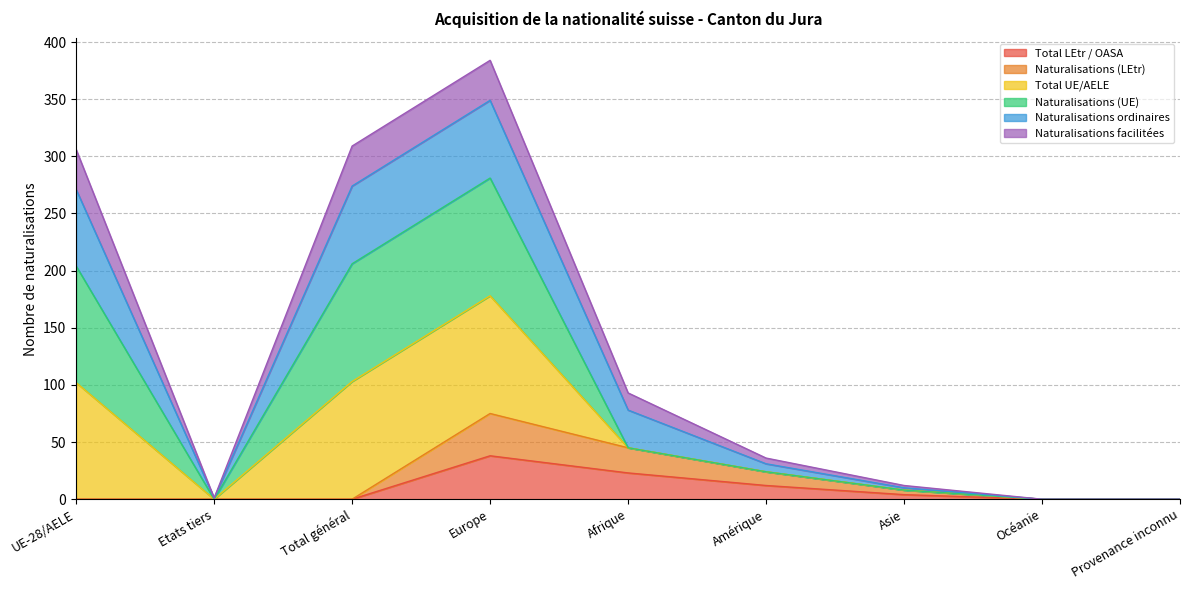

Is the value of Naturalisations (LEtr) at Provenance inconnu greater than the value of Total LEtr / OASA at UE-28/AELE?

No